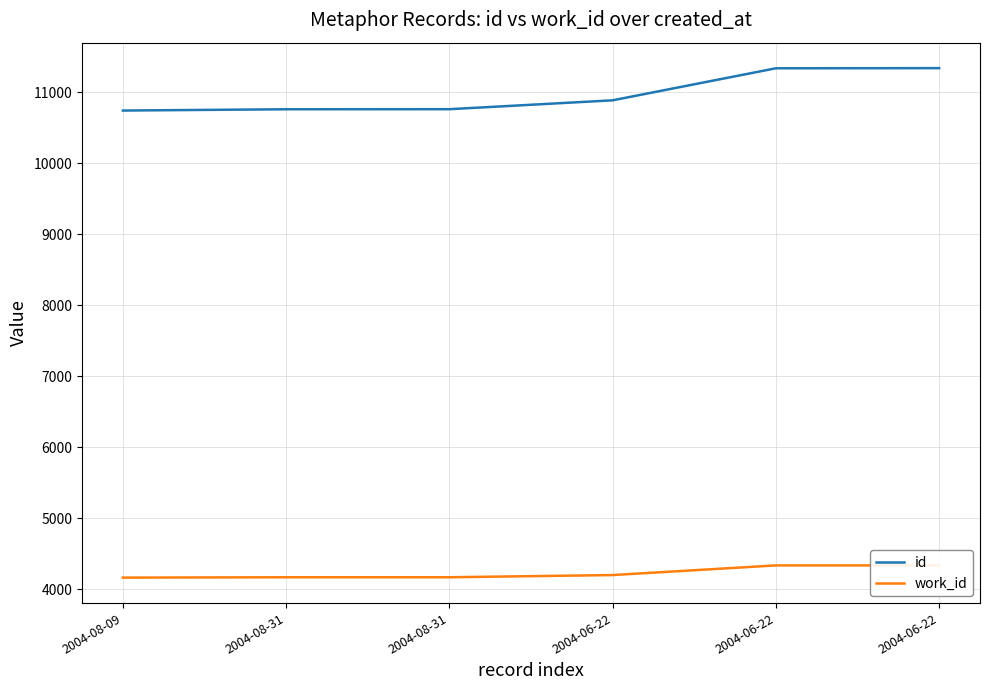

What is the label of the 6th point from the left?

2004-06-22